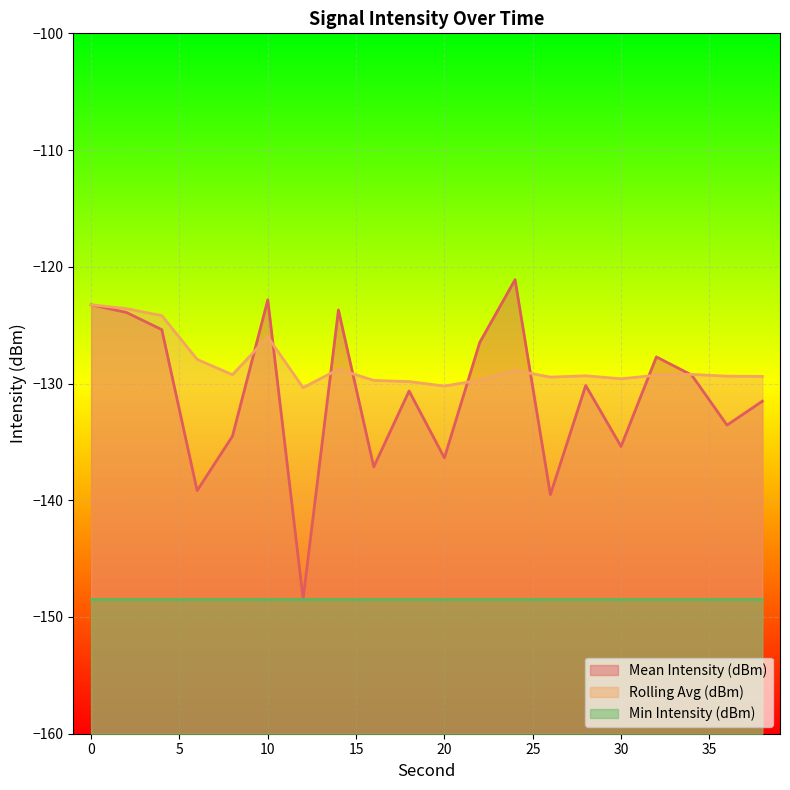

Which series ends up on top after the final intersection of Rolling Avg (dBm) and Mean Intensity (dBm)?

Rolling Avg (dBm)